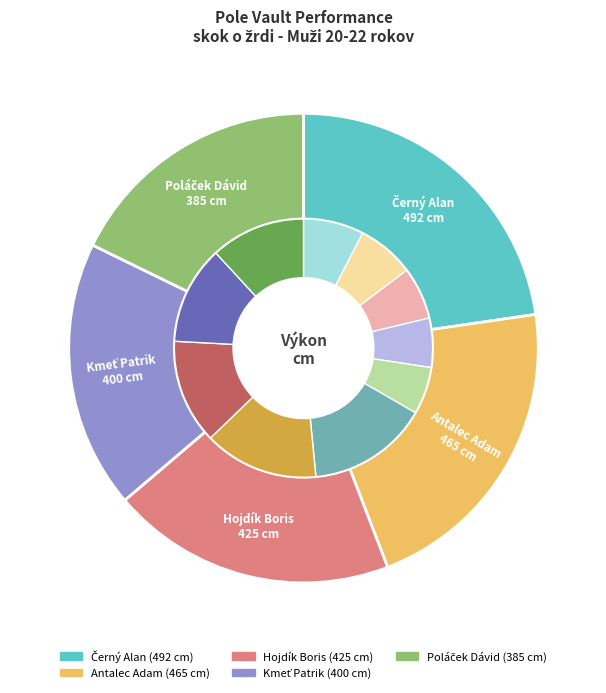

Between Poláček Dávid and Černý Alan, which is larger?

Černý Alan